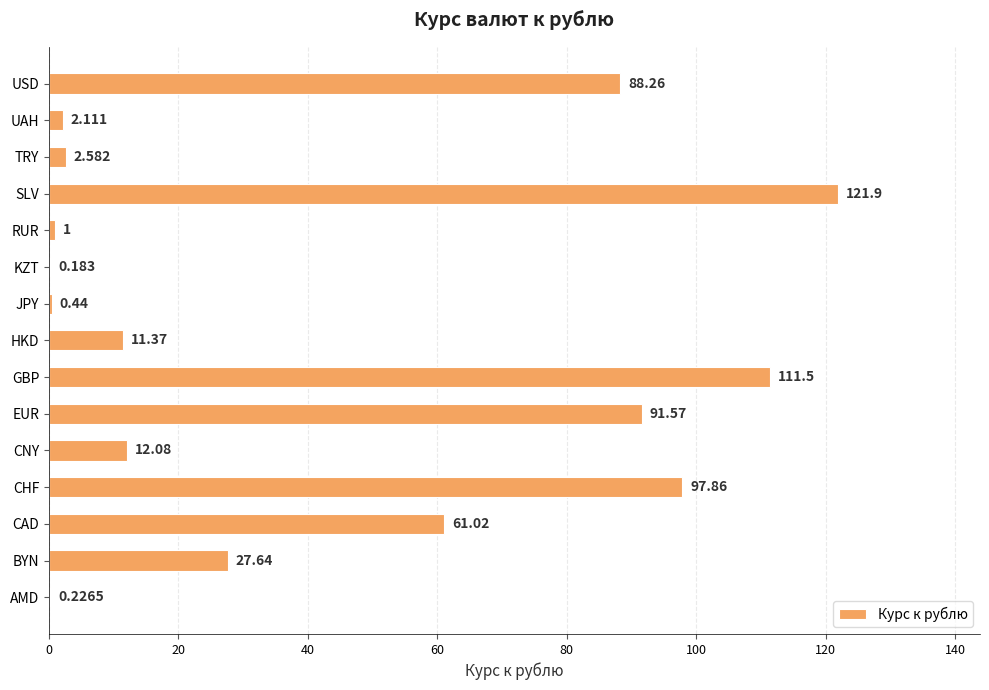

Which category has the highest value across all series?

SLV